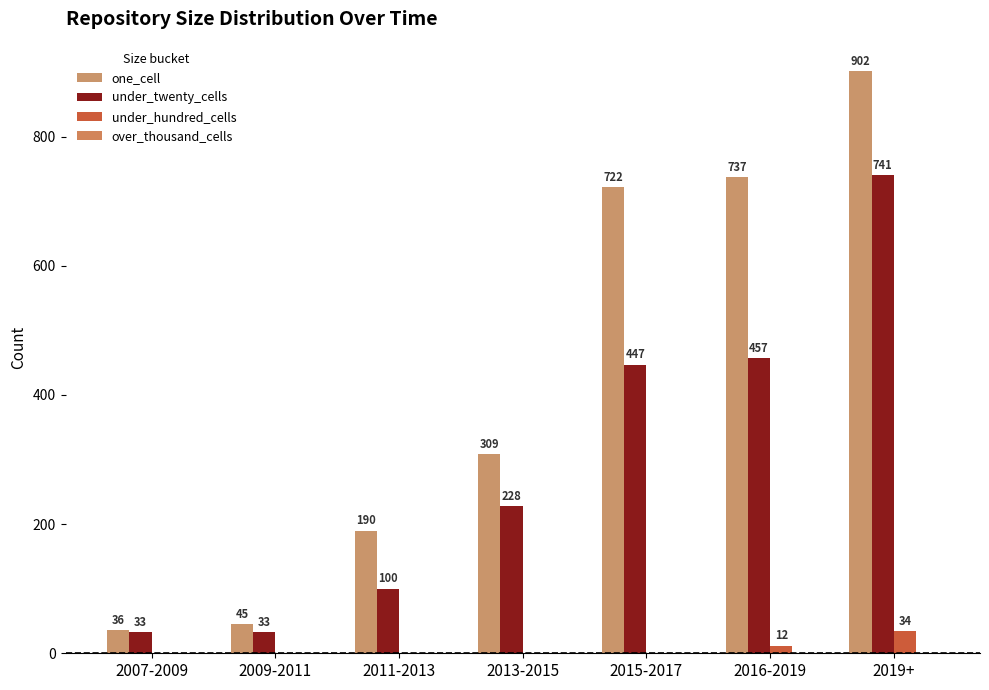

At which category is the sum across all series the highest?

2019+